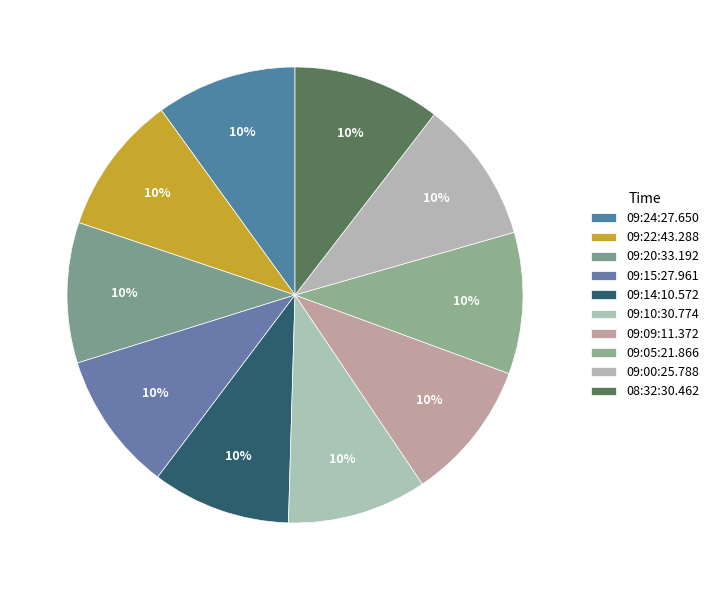

Rank the categories by value from lowest to highest.

09:14:10.572, 09:22:43.288, 09:15:27.961, 09:10:30.774, 09:24:27.650, 09:20:33.192, 09:09:11.372, 09:05:21.866, 09:00:25.788, 08:32:30.462